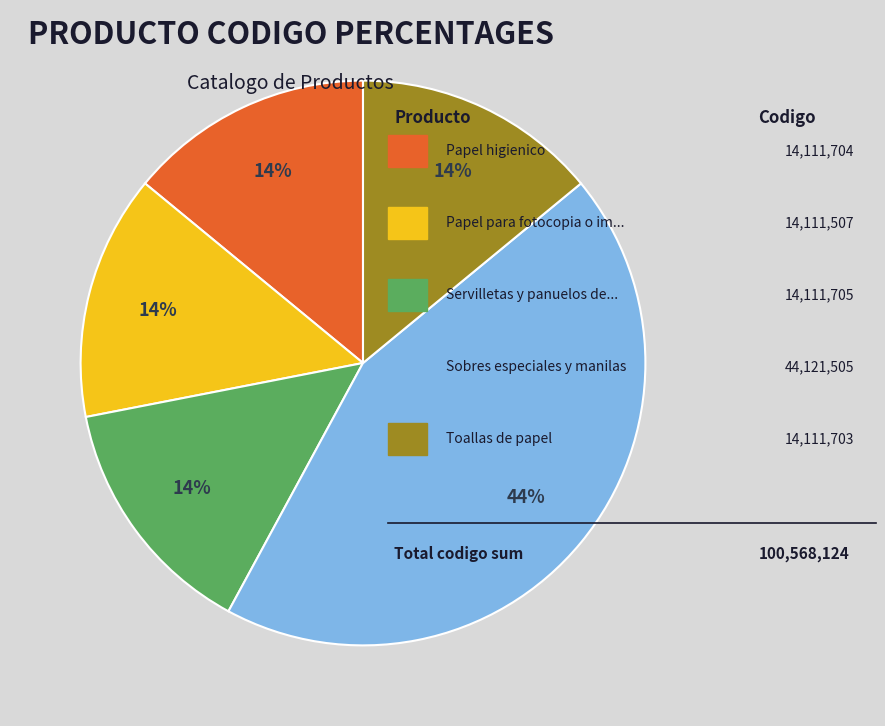

Is there any slice that represents more than half of the pie?

No